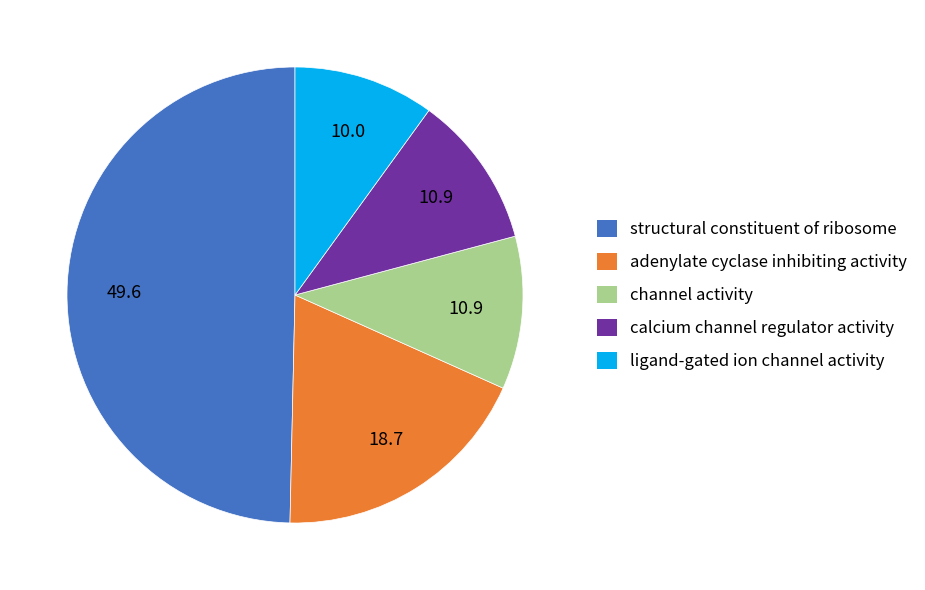

Which slice is the smallest?

ligand-gated ion channel activity